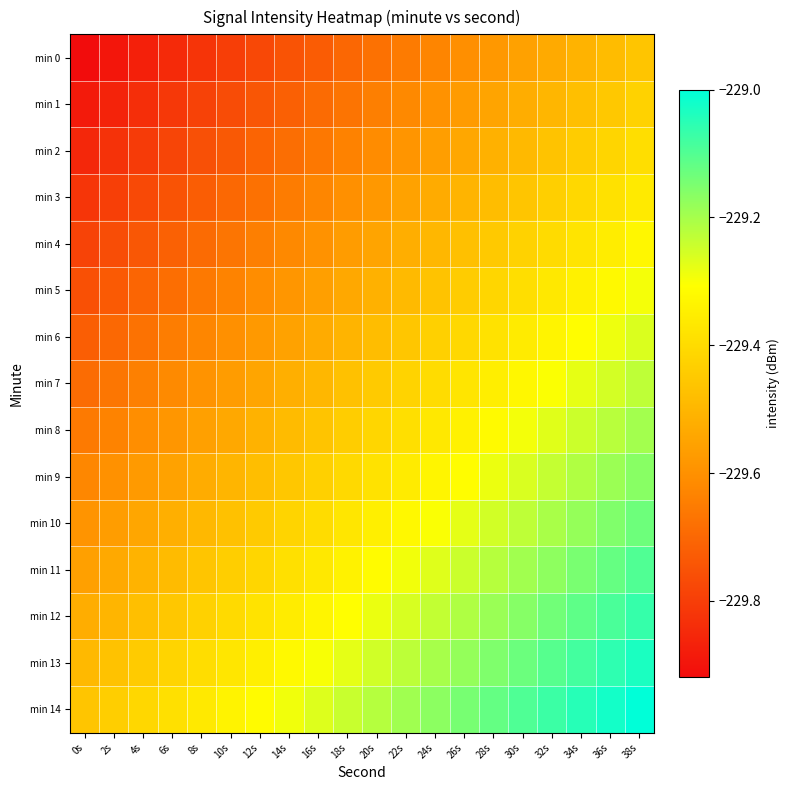

Reading right to left, transcribe all the data shown in this chart.

min 0: 38s=-229.5	36s=-229.5	34s=-229.5	32s=-229.5	30s=-229.6	28s=-229.6	26s=-229.6	24s=-229.6	22s=-229.7	20s=-229.7	18s=-229.7	16s=-229.7	14s=-229.8	12s=-229.8	10s=-229.8	8s=-229.8	6s=-229.8	4s=-229.9	2s=-229.9	0s=-229.9
min 1: 38s=-229.4	36s=-229.5	34s=-229.5	32s=-229.5	30s=-229.5	28s=-229.5	26s=-229.6	24s=-229.6	22s=-229.6	20s=-229.6	18s=-229.7	16s=-229.7	14s=-229.7	12s=-229.7	10s=-229.8	8s=-229.8	6s=-229.8	4s=-229.8	2s=-229.9	0s=-229.9
min 2: 38s=-229.4	36s=-229.4	34s=-229.4	32s=-229.5	30s=-229.5	28s=-229.5	26s=-229.5	24s=-229.6	22s=-229.6	20s=-229.6	18s=-229.6	16s=-229.7	14s=-229.7	12s=-229.7	10s=-229.7	8s=-229.8	6s=-229.8	4s=-229.8	2s=-229.8	0s=-229.9
min 3: 38s=-229.4	36s=-229.4	34s=-229.4	32s=-229.4	30s=-229.5	28s=-229.5	26s=-229.5	24s=-229.5	22s=-229.6	20s=-229.6	18s=-229.6	16s=-229.6	14s=-229.7	12s=-229.7	10s=-229.7	8s=-229.7	6s=-229.7	4s=-229.8	2s=-229.8	0s=-229.8
min 4: 38s=-229.3	36s=-229.4	34s=-229.4	32s=-229.4	30s=-229.4	28s=-229.4	26s=-229.5	24s=-229.5	22s=-229.5	20s=-229.5	18s=-229.6	16s=-229.6	14s=-229.6	12s=-229.6	10s=-229.7	8s=-229.7	6s=-229.7	4s=-229.7	2s=-229.8	0s=-229.8
min 5: 38s=-229.3	36s=-229.3	34s=-229.3	32s=-229.4	30s=-229.4	28s=-229.4	26s=-229.4	24s=-229.5	22s=-229.5	20s=-229.5	18s=-229.5	16s=-229.6	14s=-229.6	12s=-229.6	10s=-229.6	8s=-229.7	6s=-229.7	4s=-229.7	2s=-229.7	0s=-229.8
min 6: 38s=-229.3	36s=-229.3	34s=-229.3	32s=-229.3	30s=-229.4	28s=-229.4	26s=-229.4	24s=-229.4	22s=-229.5	20s=-229.5	18s=-229.5	16s=-229.5	14s=-229.6	12s=-229.6	10s=-229.6	8s=-229.6	6s=-229.6	4s=-229.7	2s=-229.7	0s=-229.7
min 7: 38s=-229.2	36s=-229.3	34s=-229.3	32s=-229.3	30s=-229.3	28s=-229.4	26s=-229.4	24s=-229.4	22s=-229.4	20s=-229.4	18s=-229.5	16s=-229.5	14s=-229.5	12s=-229.5	10s=-229.6	8s=-229.6	6s=-229.6	4s=-229.6	2s=-229.7	0s=-229.7
min 8: 38s=-229.2	36s=-229.2	34s=-229.2	32s=-229.3	30s=-229.3	28s=-229.3	26s=-229.3	24s=-229.4	22s=-229.4	20s=-229.4	18s=-229.4	16s=-229.5	14s=-229.5	12s=-229.5	10s=-229.5	8s=-229.6	6s=-229.6	4s=-229.6	2s=-229.6	0s=-229.7
min 9: 38s=-229.2	36s=-229.2	34s=-229.2	32s=-229.2	30s=-229.3	28s=-229.3	26s=-229.3	24s=-229.3	22s=-229.4	20s=-229.4	18s=-229.4	16s=-229.4	14s=-229.5	12s=-229.5	10s=-229.5	8s=-229.5	6s=-229.6	4s=-229.6	2s=-229.6	0s=-229.6
min 10: 38s=-229.1	36s=-229.2	34s=-229.2	32s=-229.2	30s=-229.2	28s=-229.3	26s=-229.3	24s=-229.3	22s=-229.3	20s=-229.3	18s=-229.4	16s=-229.4	14s=-229.4	12s=-229.4	10s=-229.5	8s=-229.5	6s=-229.5	4s=-229.5	2s=-229.6	0s=-229.6
min 11: 38s=-229.1	36s=-229.1	34s=-229.1	32s=-229.2	30s=-229.2	28s=-229.2	26s=-229.2	24s=-229.3	22s=-229.3	20s=-229.3	18s=-229.3	16s=-229.4	14s=-229.4	12s=-229.4	10s=-229.4	8s=-229.5	6s=-229.5	4s=-229.5	2s=-229.5	0s=-229.6
min 12: 38s=-229.1	36s=-229.1	34s=-229.1	32s=-229.1	30s=-229.2	28s=-229.2	26s=-229.2	24s=-229.2	22s=-229.3	20s=-229.3	18s=-229.3	16s=-229.3	14s=-229.4	12s=-229.4	10s=-229.4	8s=-229.4	6s=-229.5	4s=-229.5	2s=-229.5	0s=-229.5
min 13: 38s=-229.0	36s=-229.1	34s=-229.1	32s=-229.1	30s=-229.1	28s=-229.2	26s=-229.2	24s=-229.2	22s=-229.2	20s=-229.3	18s=-229.3	16s=-229.3	14s=-229.3	12s=-229.3	10s=-229.4	8s=-229.4	6s=-229.4	4s=-229.4	2s=-229.5	0s=-229.5
min 14: 38s=-229.0	36s=-229.0	34s=-229.0	32s=-229.1	30s=-229.1	28s=-229.1	26s=-229.1	24s=-229.2	22s=-229.2	20s=-229.2	18s=-229.2	16s=-229.3	14s=-229.3	12s=-229.3	10s=-229.3	8s=-229.4	6s=-229.4	4s=-229.4	2s=-229.4	0s=-229.5